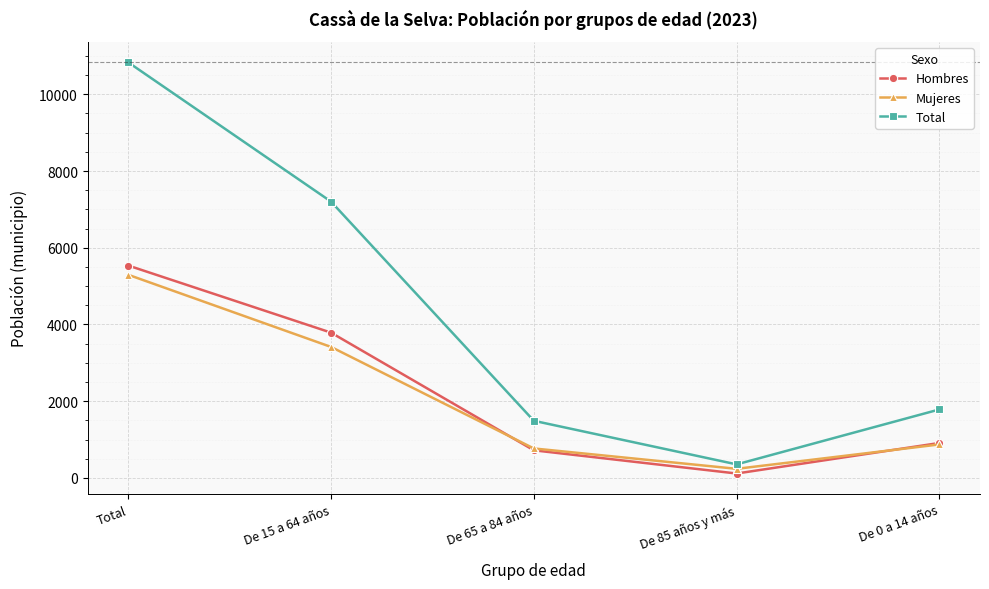

Which series has the largest range (max minus min)?

Total